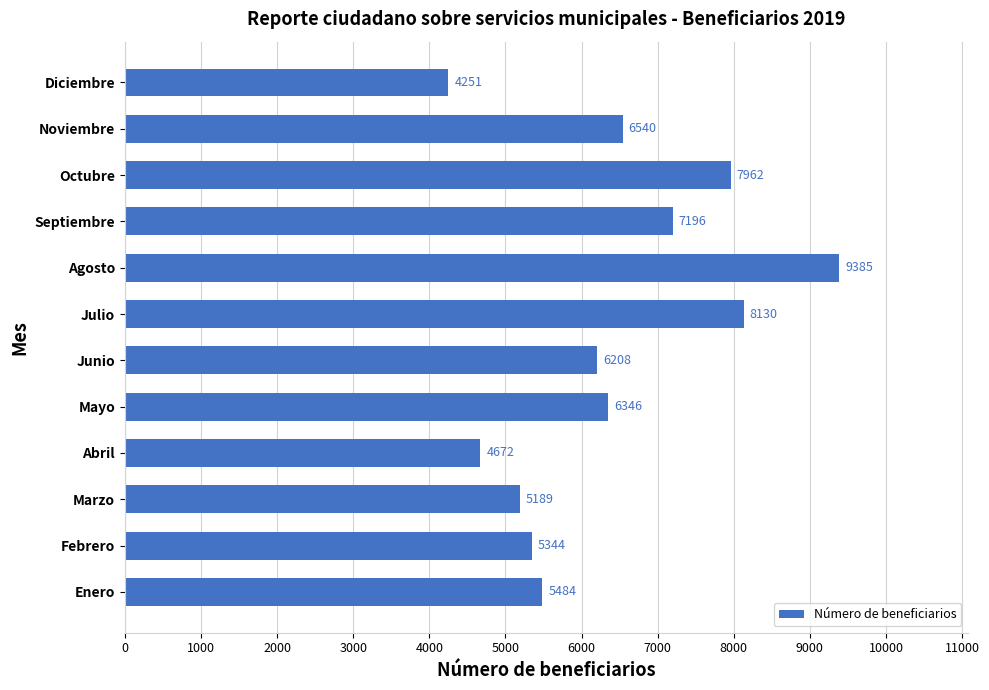

What is the smallest value displayed?

4251